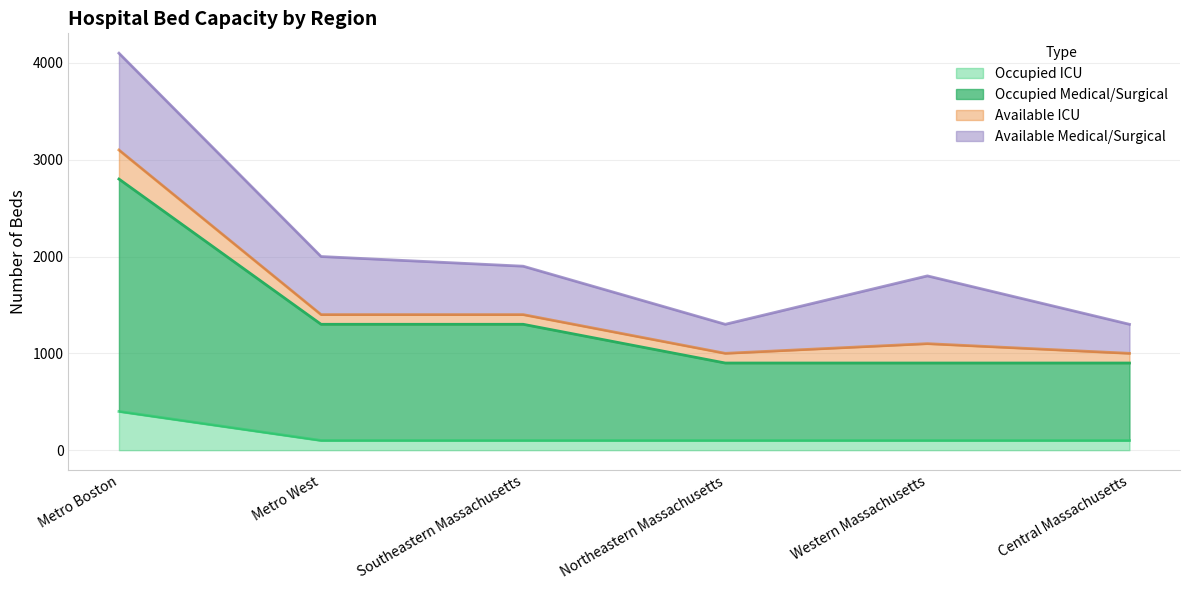

What is the total value across all series at Metro West?

2000